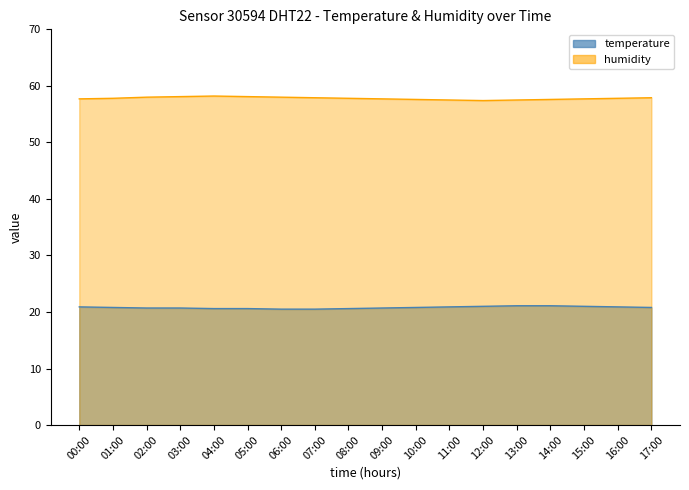

True or false: temperature has a value of 20.5 at 07:00.

True